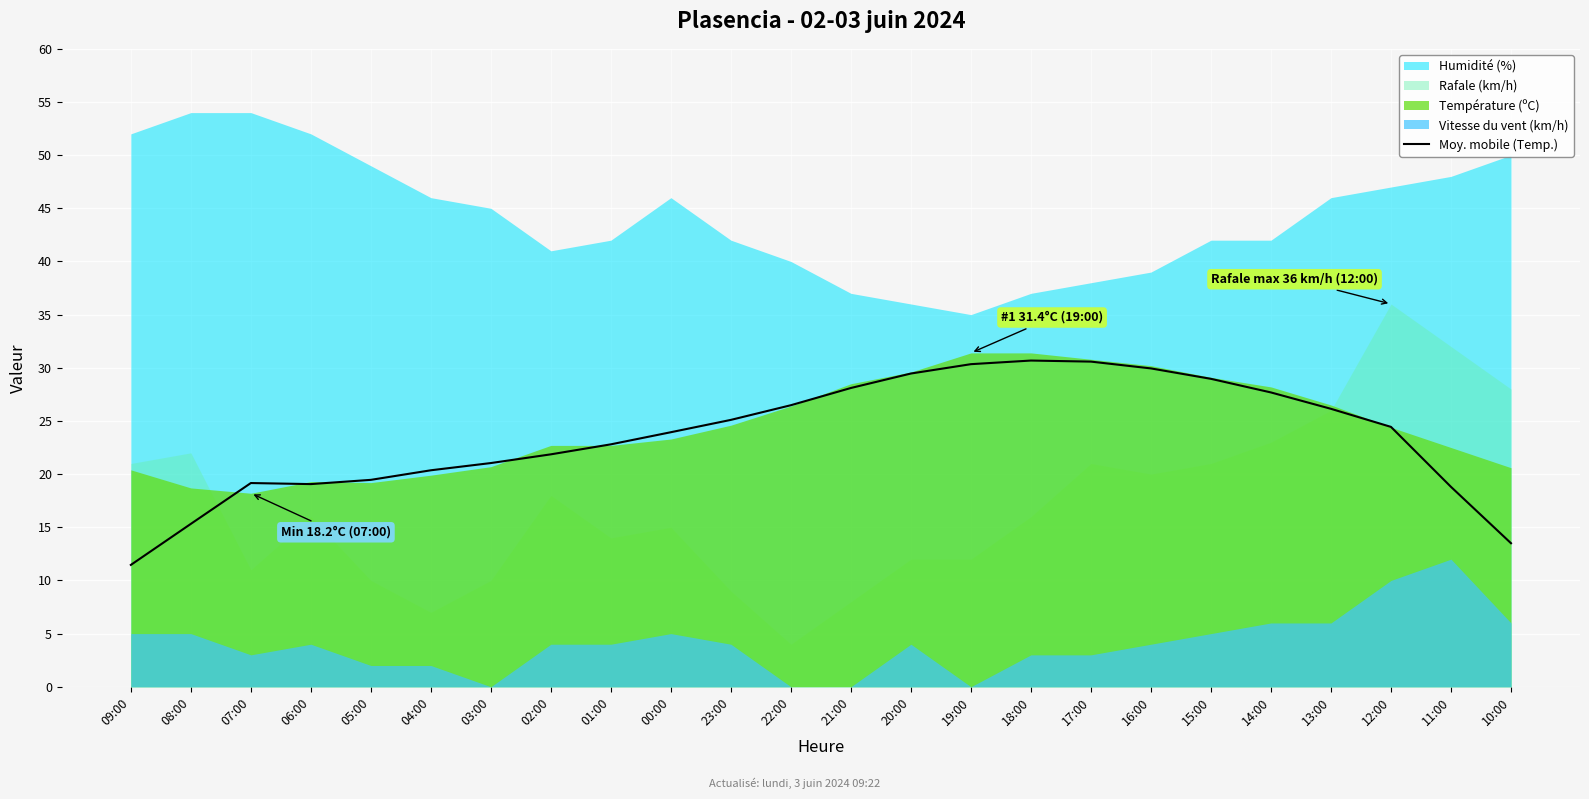

True or false: the data shows 10.1 at 06:00.

False